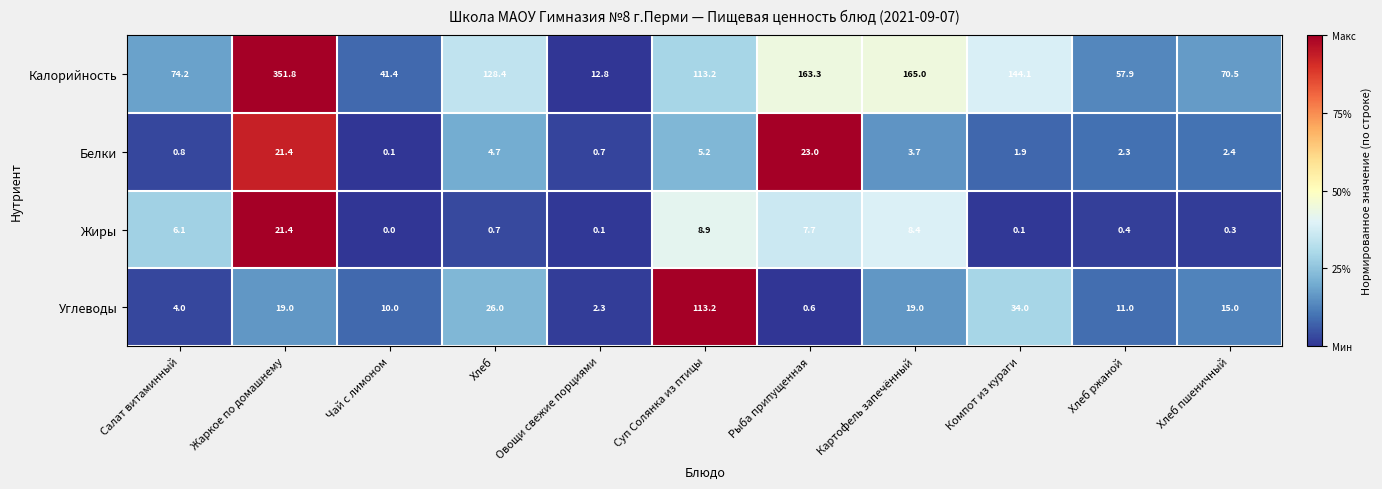

Rank the series by their maximum value, from highest to lowest.

Калорийность, Углеводы, Белки, Жиры